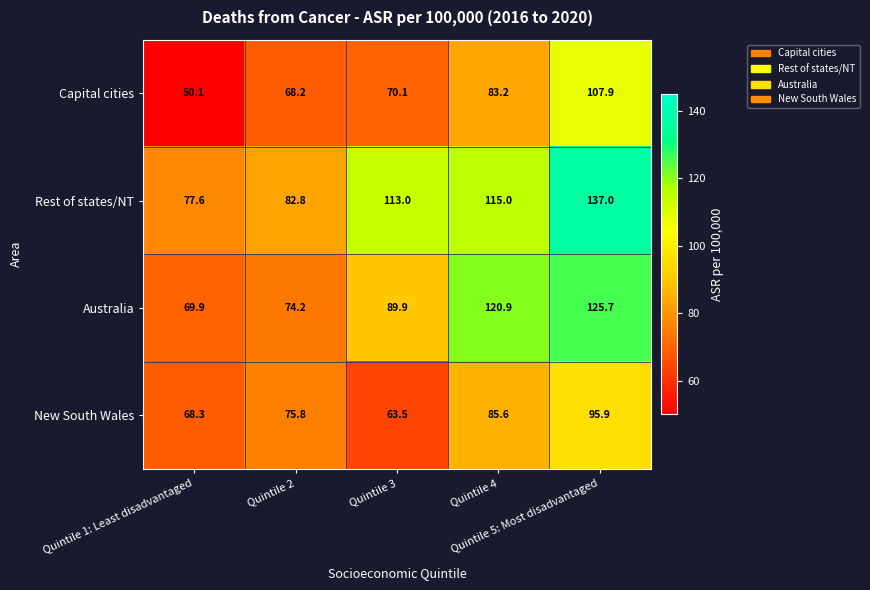

Rank the series by their maximum value, from highest to lowest.

Rest of states/NT, Australia, Capital cities, New South Wales